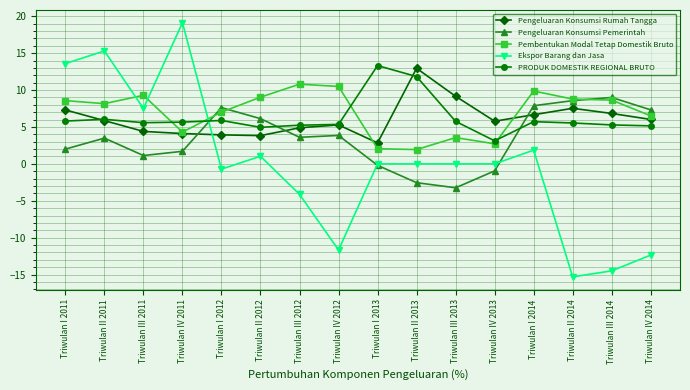

What is the maximum value for PRODUK DOMESTIK REGIONAL BRUTO?

13.3